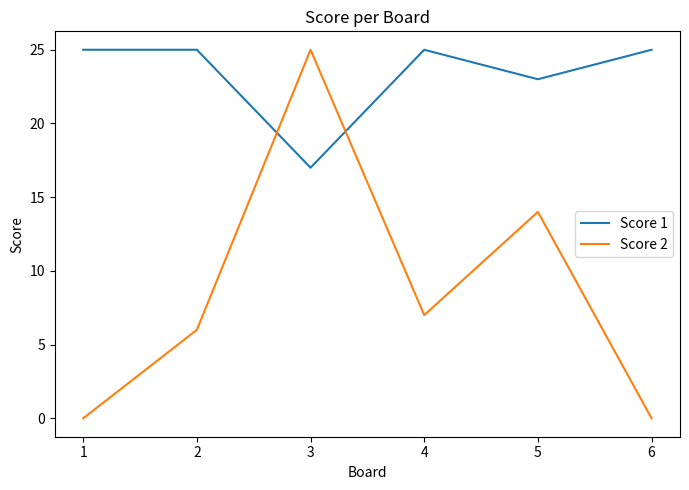

What is the sum of all Score 1 values?

140